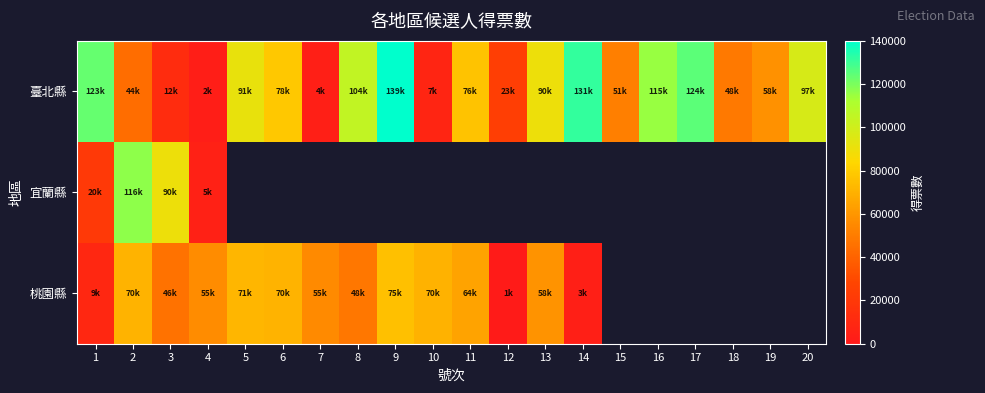

Rank the series by their maximum value, from highest to lowest.

臺北縣, 宜蘭縣, 桃園縣